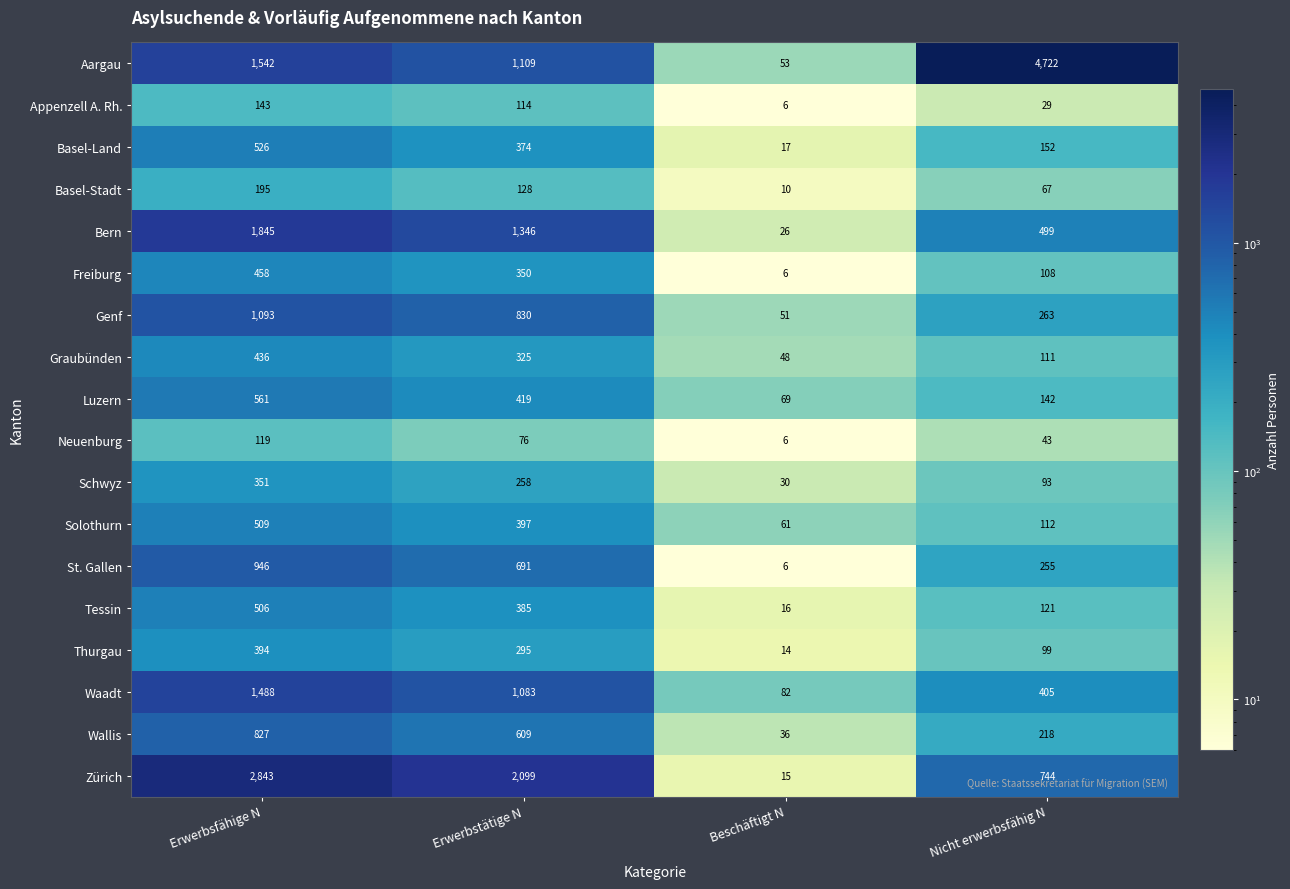

At which label does Freiburg first exceed 350?

Erwerbsfähige N